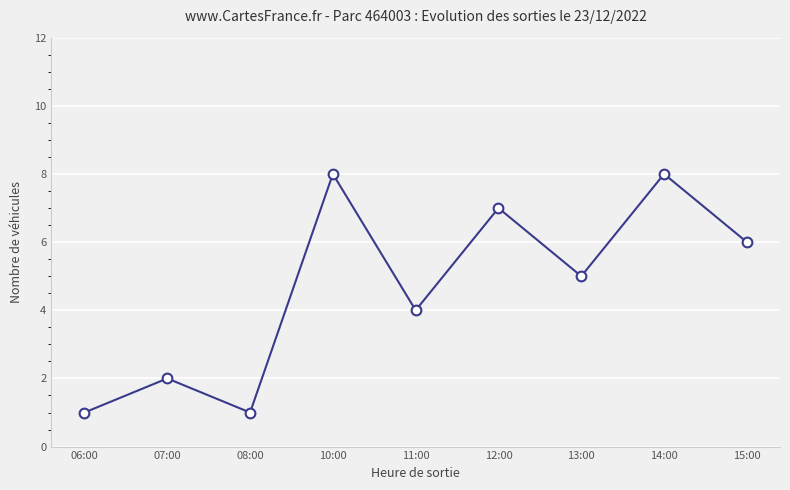

What is the difference between the maximum and minimum values?

7